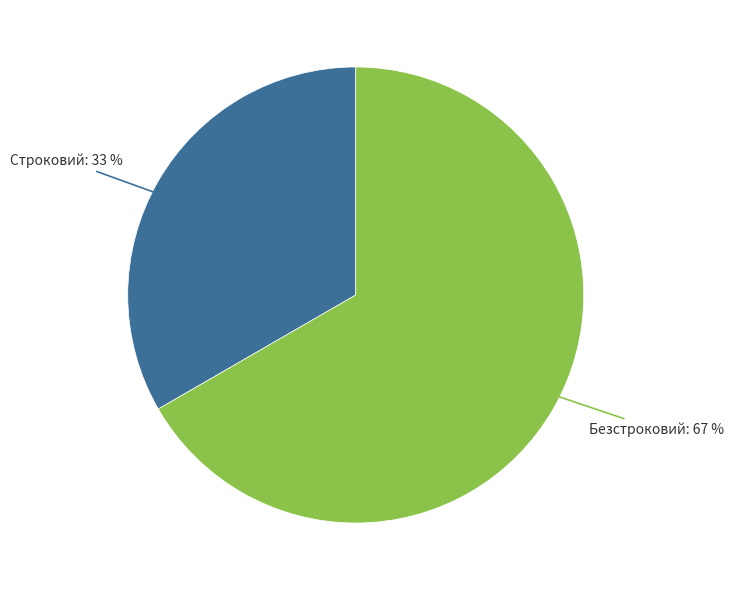

To the nearest percent, what is the average slice percentage?

50%